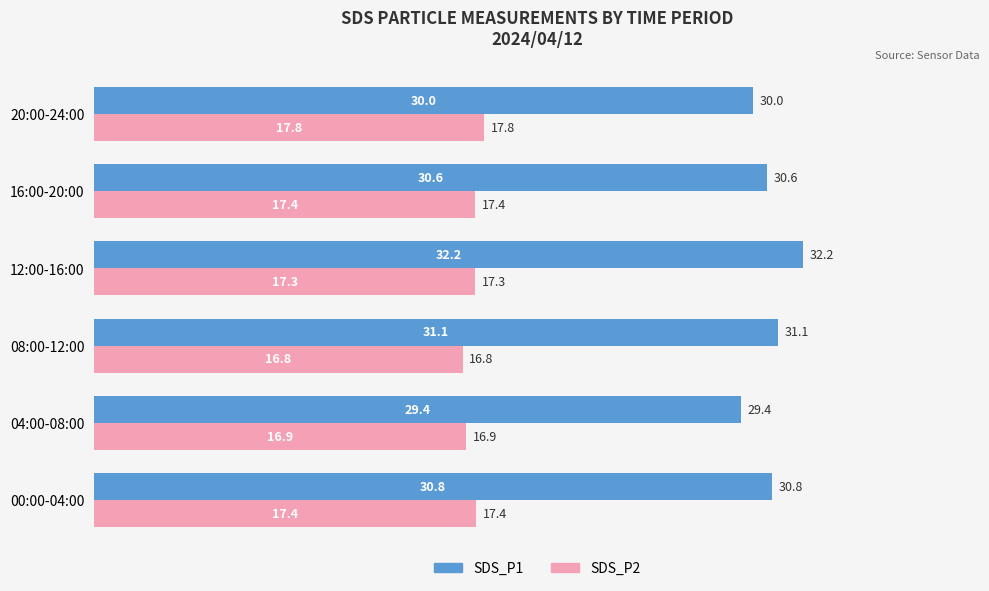

Which series has the largest total across all categories?

SDS_P1